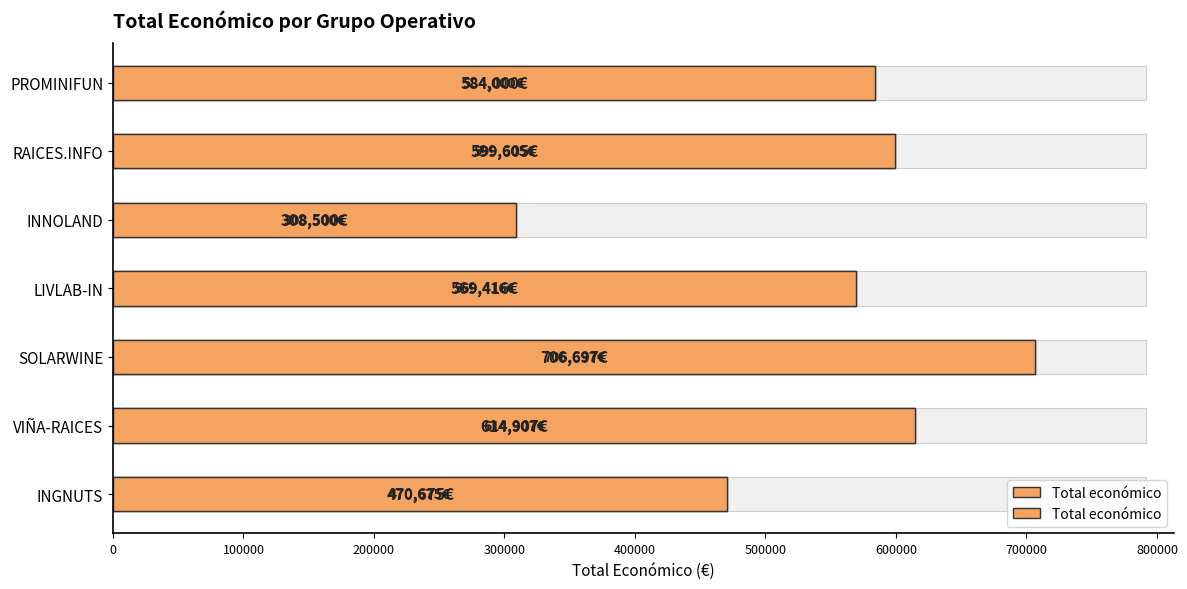

How many values are below 584000?

3